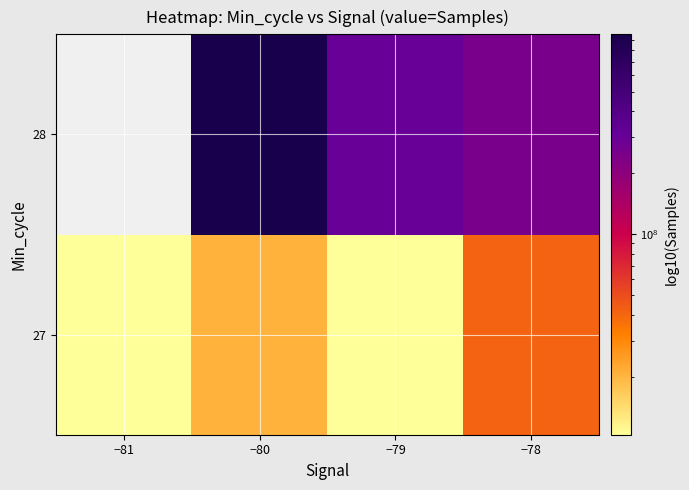

How many values in the 27 series exceed 20475000?

1